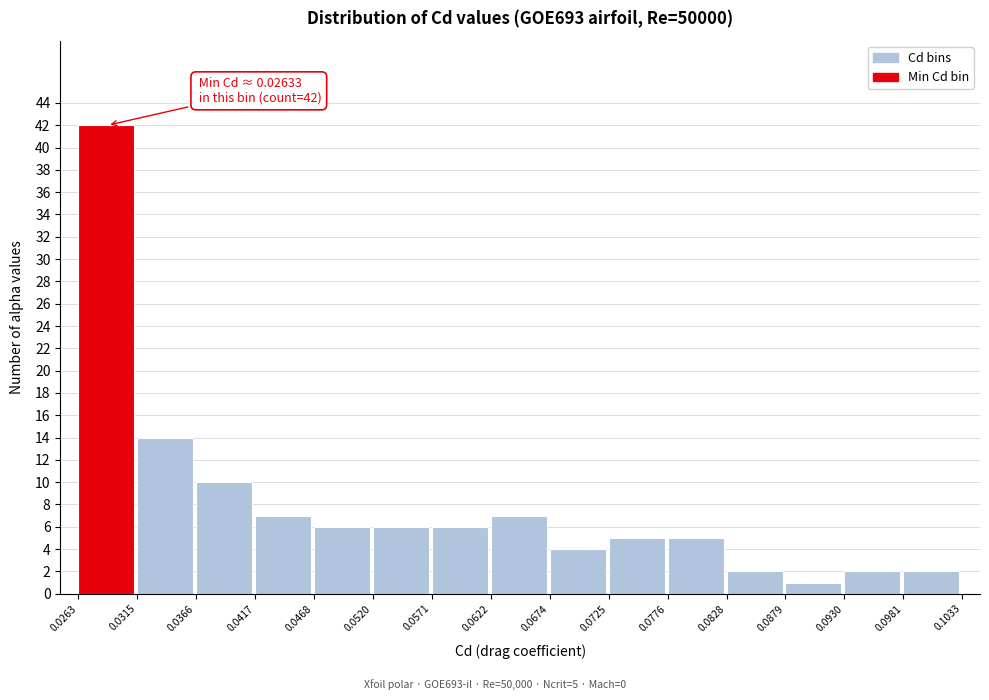

Which range on the x-axis has the tallest bar?

0.0263 to 0.0315